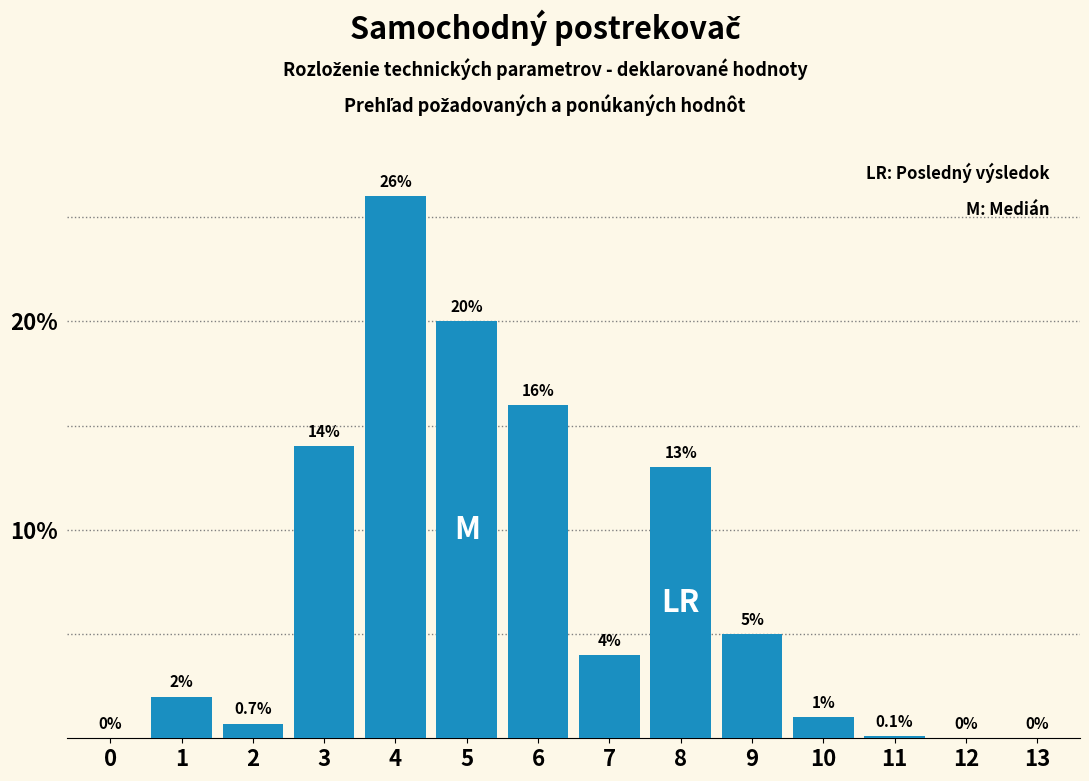

Reading right to left, list all the values displayed in this chart.

13=0.0	12=0.0	11=0.1	10=1.0	9=5.0	8=13.0	7=4.0	6=16.0	5=20.0	4=26.0	3=14.0	2=0.7	1=2.0	0=0.0